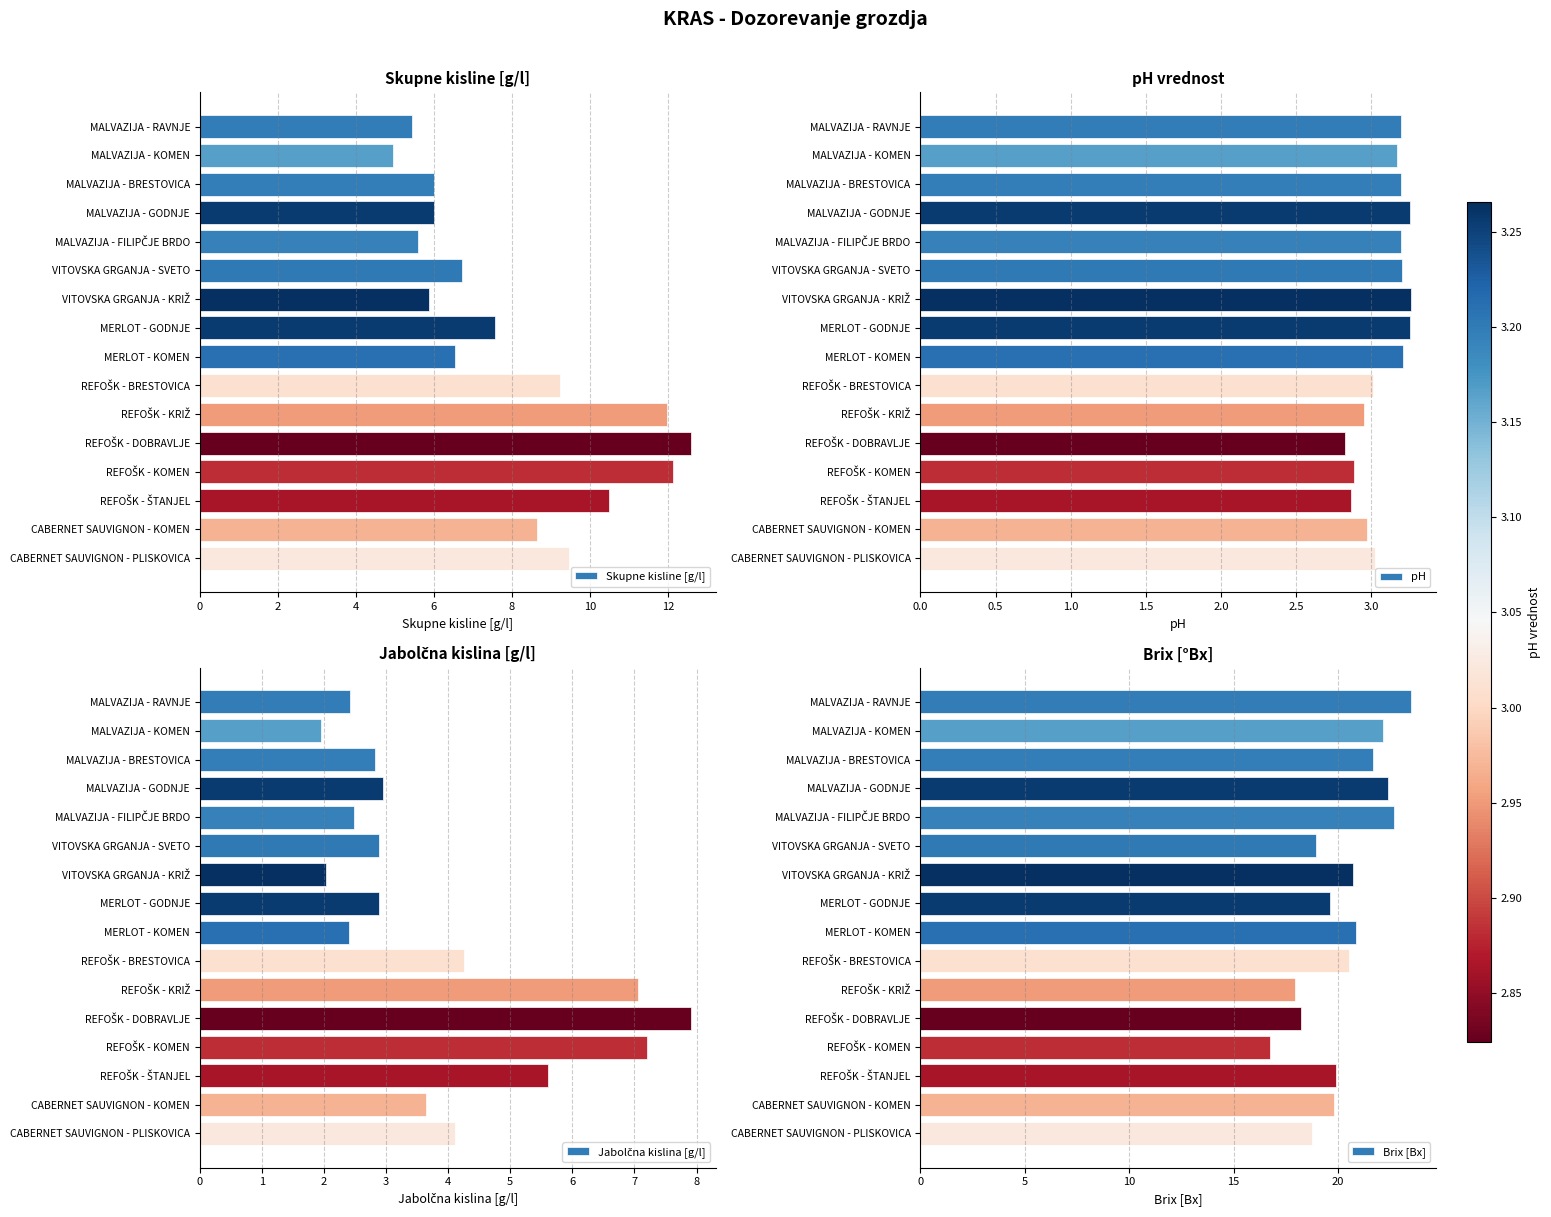

Reading right to left, transcribe all the data shown in this chart.

Skupne kisline [g/l]: 9.5	8.7	10.5	12.1	12.6	12.0	9.2	6.5	7.6	5.9	6.7	5.6	6.0	6.0	4.9	5.4
pH: 3.0	3.0	2.9	2.9	2.8	3.0	3.0	3.2	3.3	3.3	3.2	3.2	3.3	3.2	3.2	3.2
Jabolčna kislina [g/l]: 4.1	3.6	5.6	7.2	7.9	7.0	4.2	2.4	2.9	2.0	2.9	2.5	3.0	2.8	1.9	2.4
Brix [Bx]: 18.8	19.8	19.9	16.7	18.2	18.0	20.5	20.9	19.6	20.7	18.9	22.7	22.4	21.7	22.1	23.5